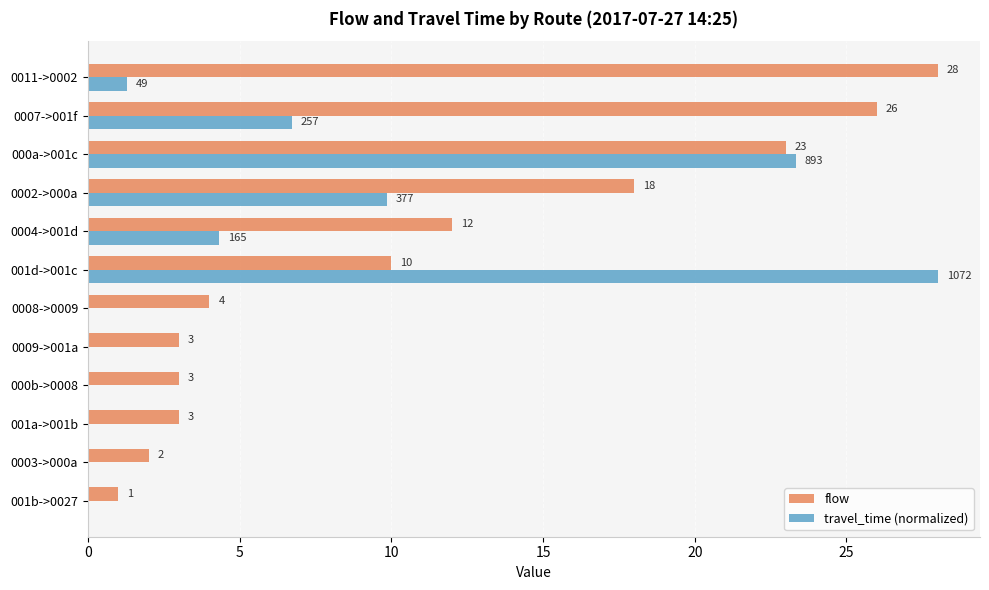

The travel_time (normalized) series shows 4.3 at 0004->001d. True or false?

True